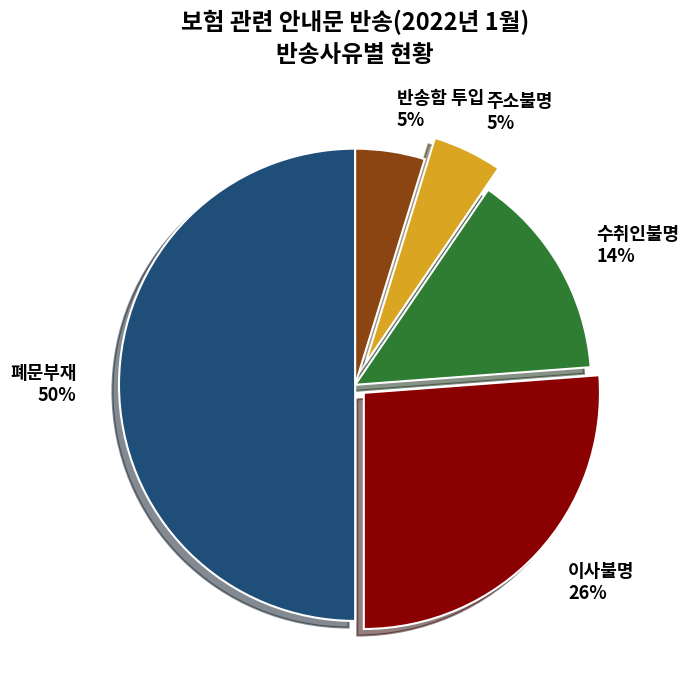

To the nearest percent, what is the average slice percentage?

20%